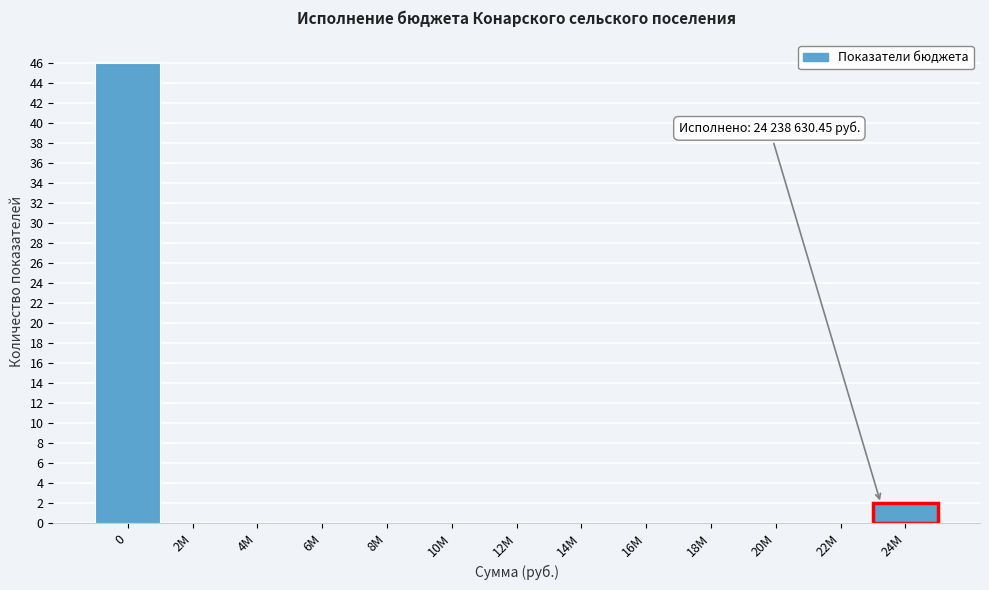

Reading right to left, extract all data points from this chart.

24M=2	22M=0	20M=0	18M=0	16M=0	14M=0	12M=0	10M=0	8M=0	6M=0	4M=0	2M=0	0=46